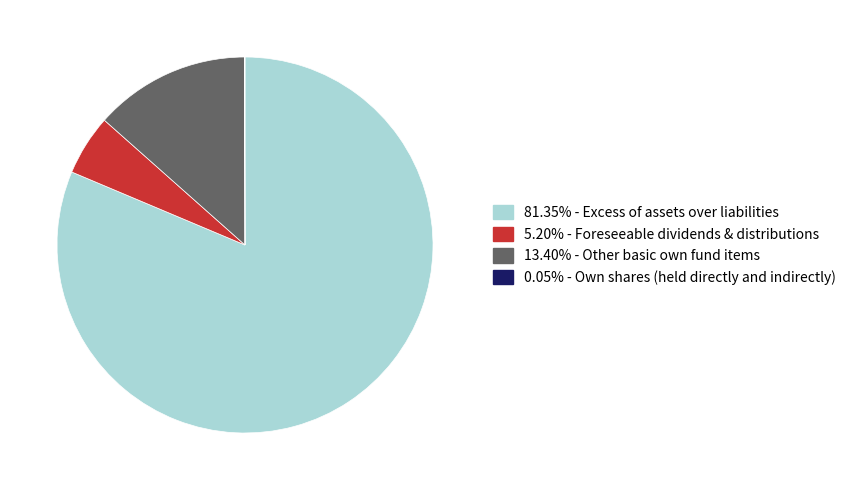

Approximately how many times larger is the value at 5.20% - Foreseeable dividends & distributions compared to 13.40% - Other basic own fund items?

0.4